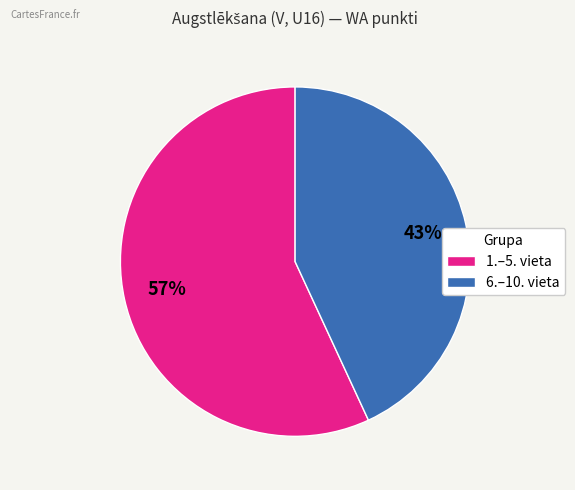

What is the smallest slice in the pie chart?

6.–10. vieta